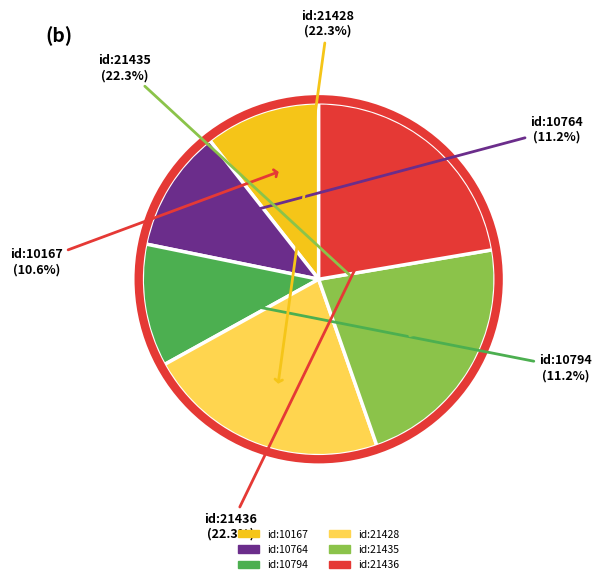

Does any single category account for the majority?

No